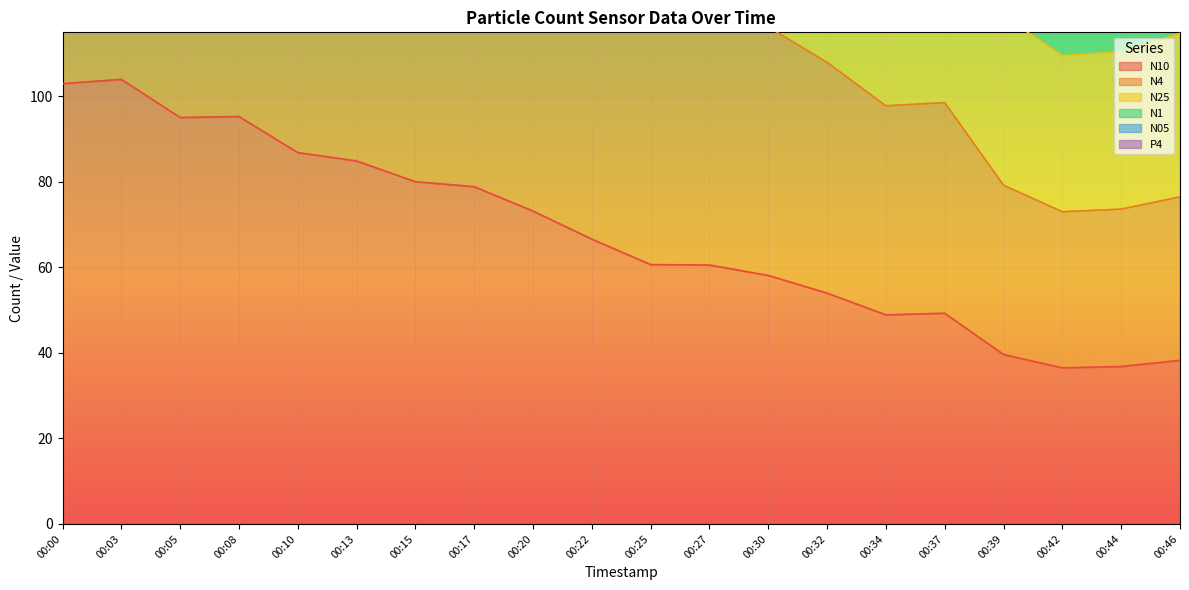

How many values in the N10 series exceed 66?

10